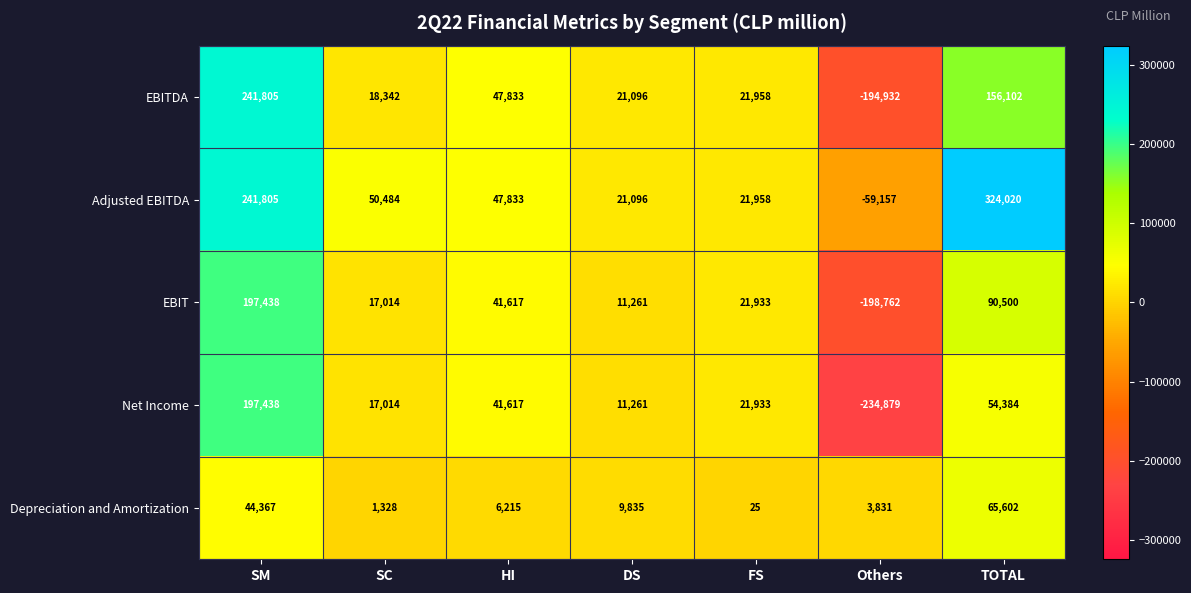

What is the total value across all series at DS?

74549